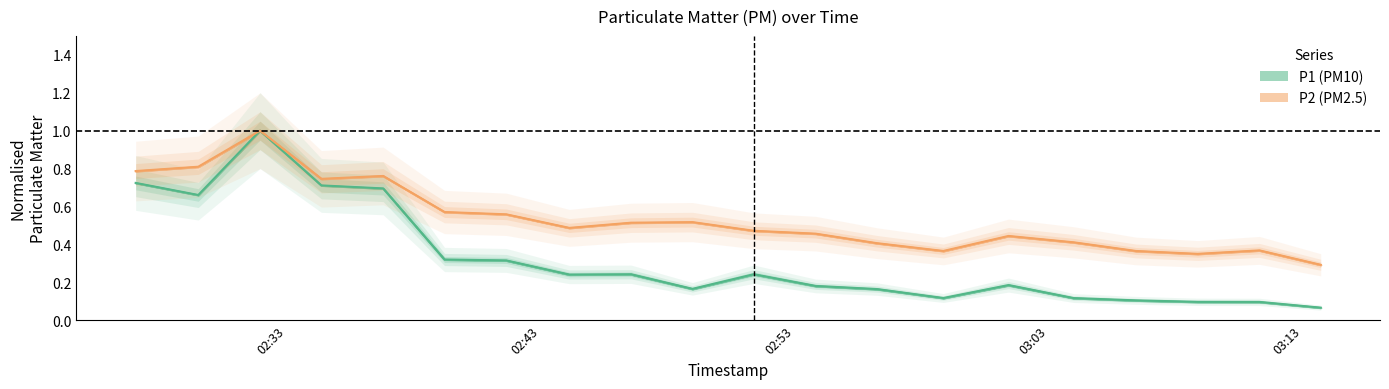

True or false: P2 has a value of 0.3 at 2023-11-19T02:53:49.

False